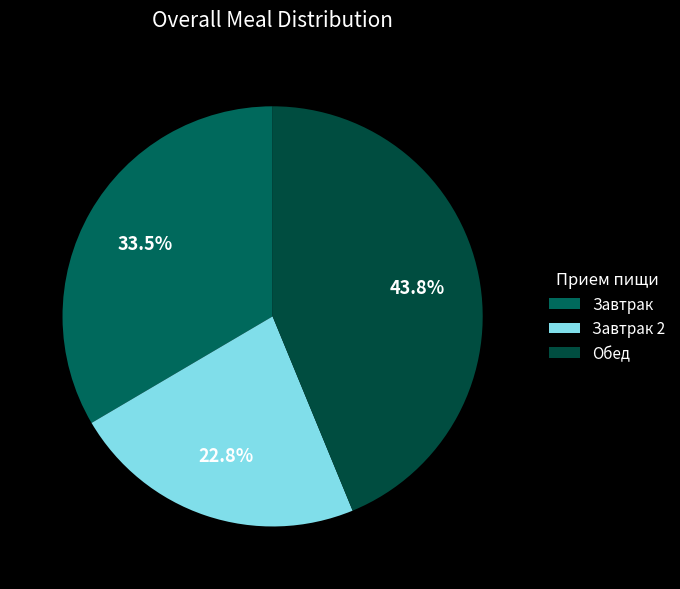

How many slices are in this pie chart?

3